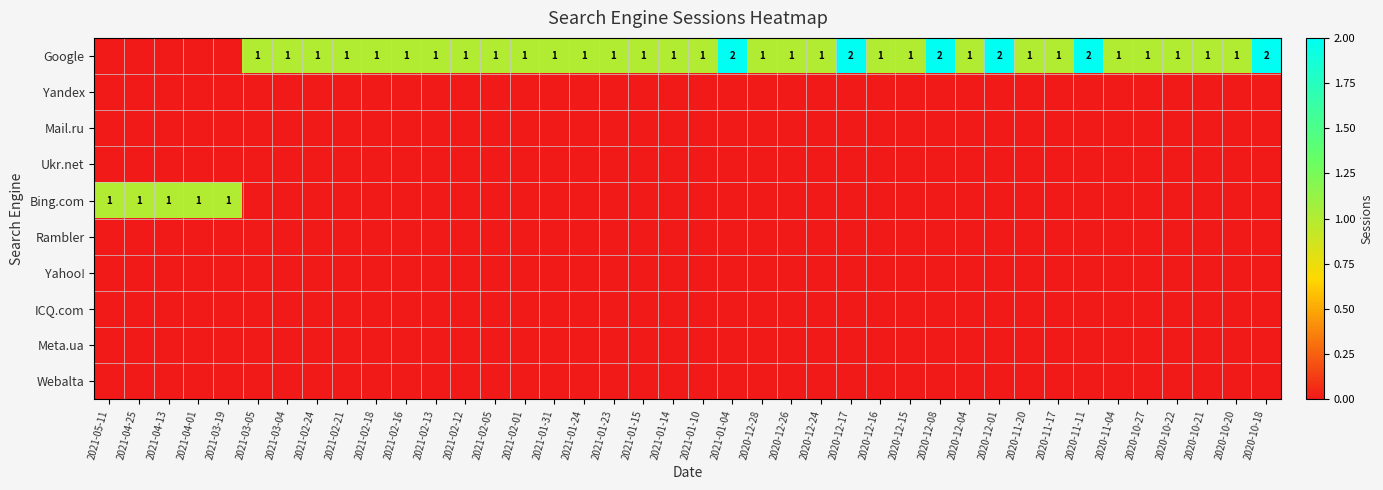

How many Bing.com values are between 0 and 1?

40